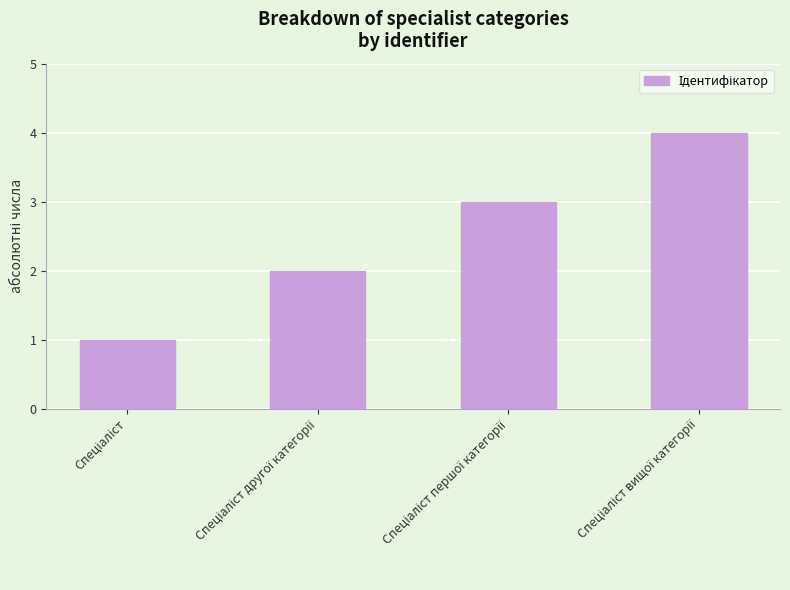

What is the difference between the maximum and minimum values?

3